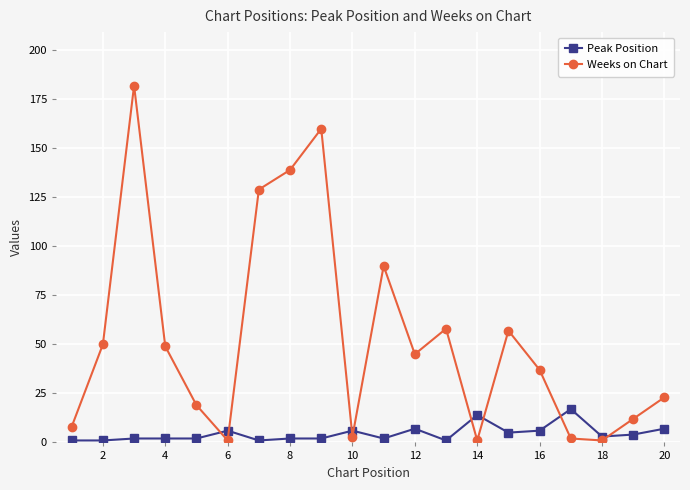

Is this an area chart (filled region under the line)?

No